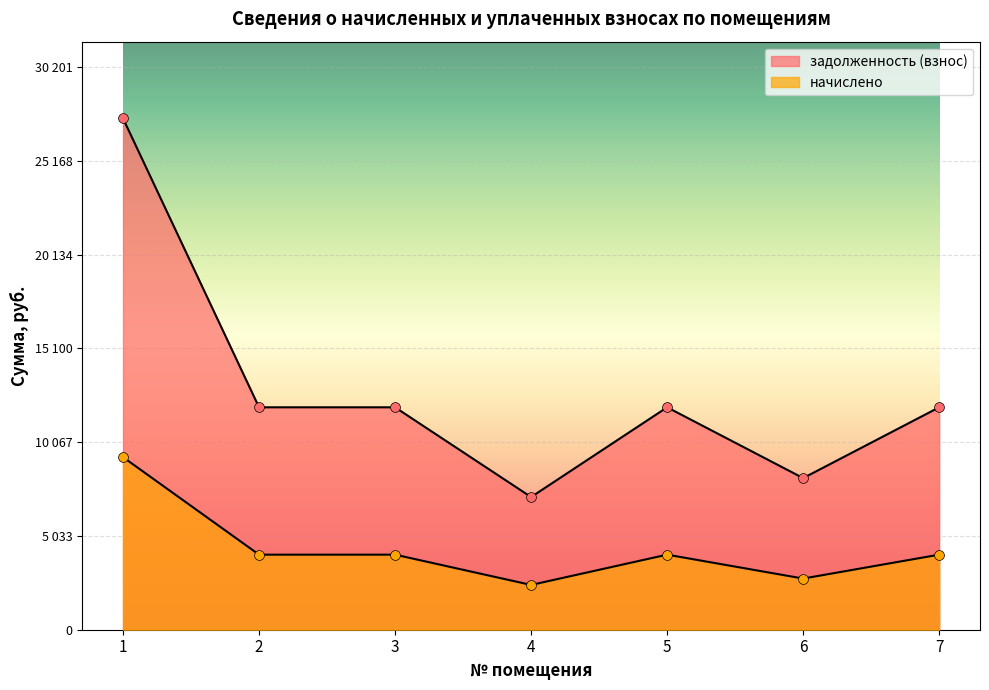

What is the total value across all series at 2?

15973.0